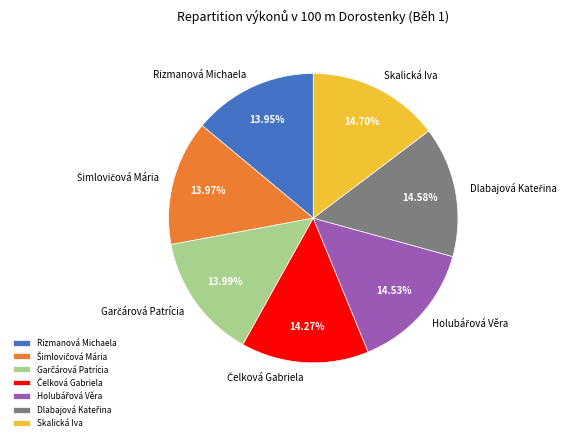

Is there a majority slice in this chart?

No